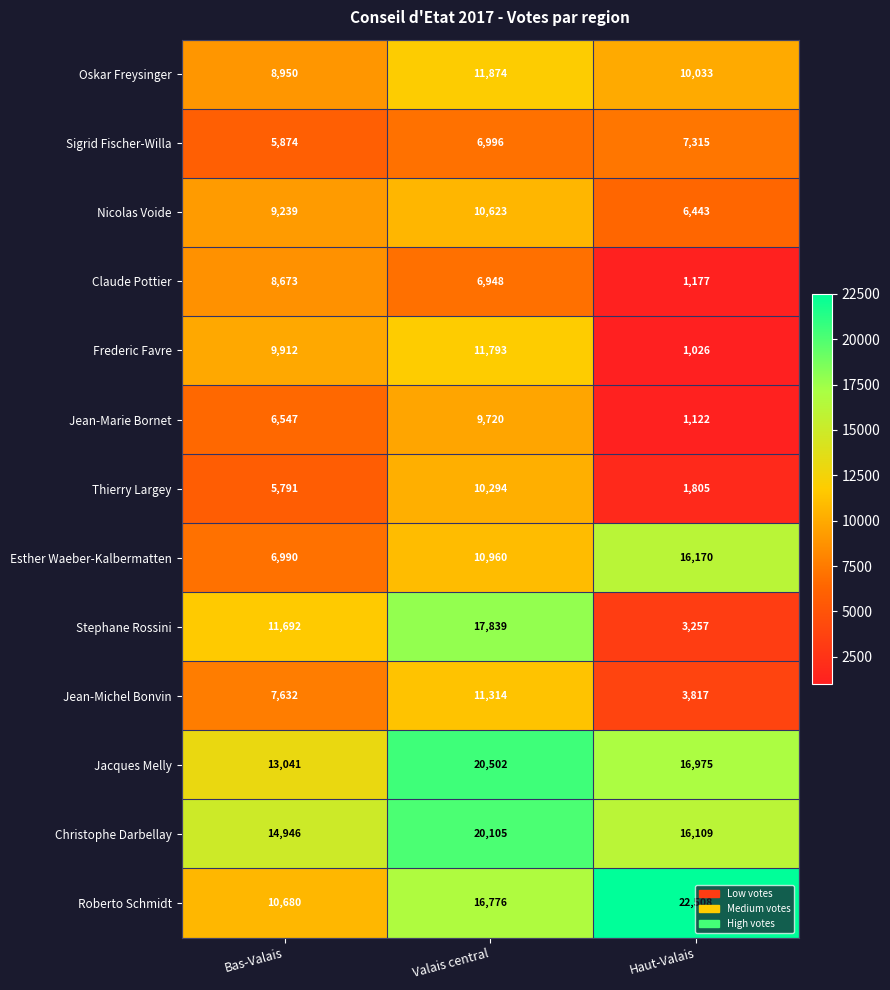

What is the difference between the Roberto Schmidt values at Bas-Valais and Valais central?

6096